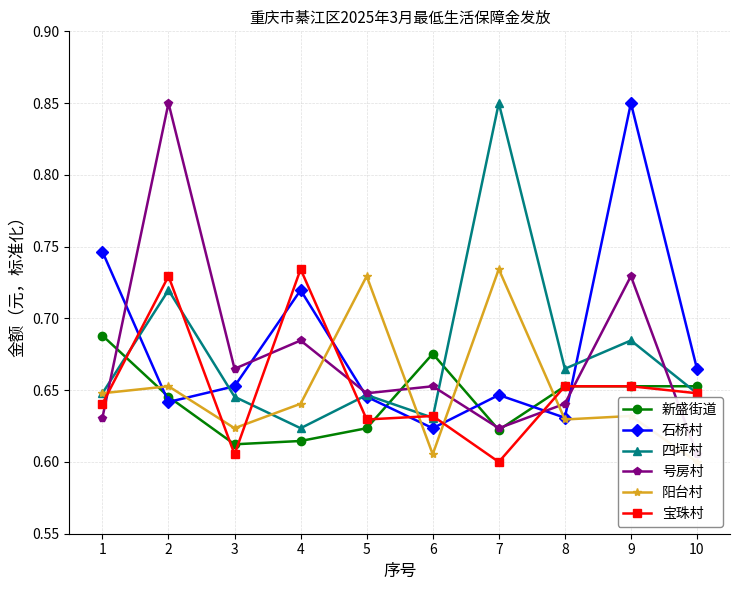

Reading right to left, extract all data points from this chart.

新盛街道: 0.7	0.7	0.7	0.6	0.7	0.6	0.6	0.6	0.6	0.7
石桥村: 0.7	0.8	0.6	0.6	0.6	0.6	0.7	0.7	0.6	0.7
四坪村: 0.6	0.7	0.7	0.8	0.6	0.6	0.6	0.6	0.7	0.6
号房村: 0.6	0.7	0.6	0.6	0.7	0.6	0.7	0.7	0.8	0.6
阳台村: 0.6	0.6	0.6	0.7	0.6	0.7	0.6	0.6	0.7	0.6
宝珠村: 0.6	0.7	0.7	0.6	0.6	0.6	0.7	0.6	0.7	0.6